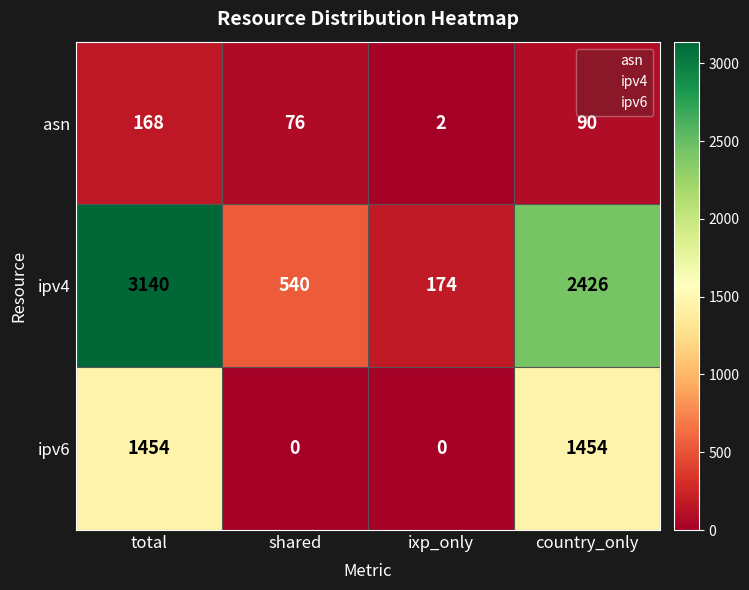

Reading right to left, extract all data points from this chart.

asn: country_only=90	ixp_only=2	shared=76	total=168
ipv4: country_only=2426	ixp_only=174	shared=540	total=3140
ipv6: country_only=1454	ixp_only=0	shared=0	total=1454